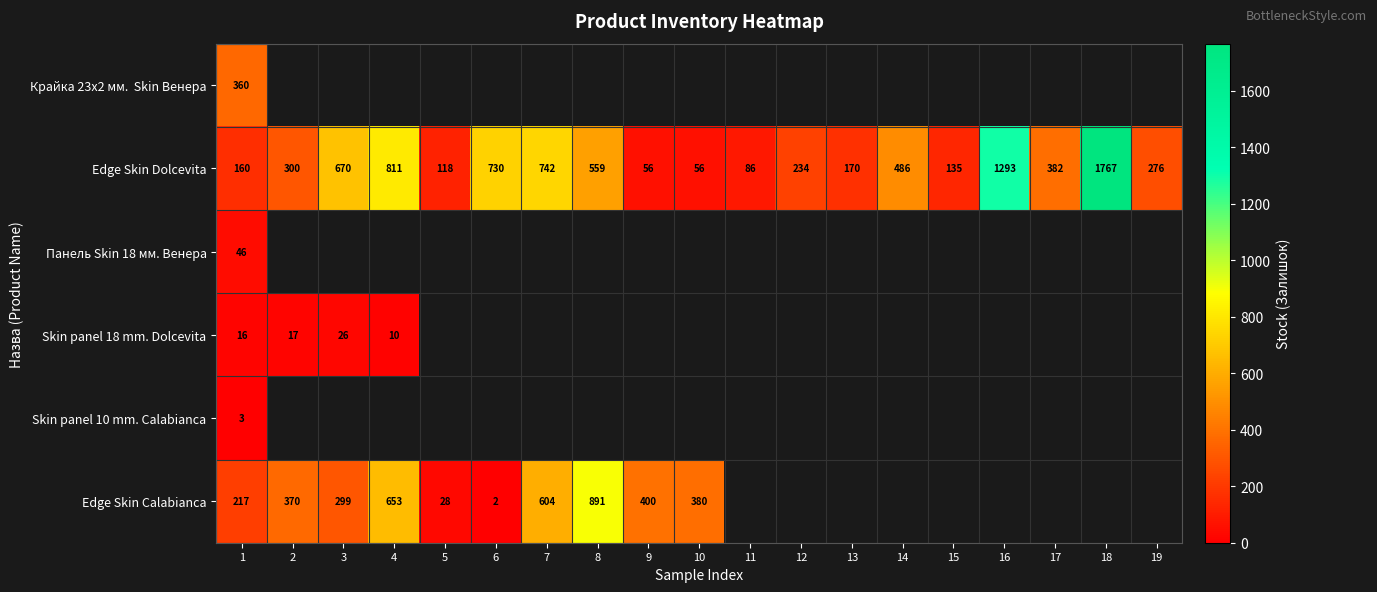

The Edge Skin Calabianca series shows 380 at 10. True or false?

True